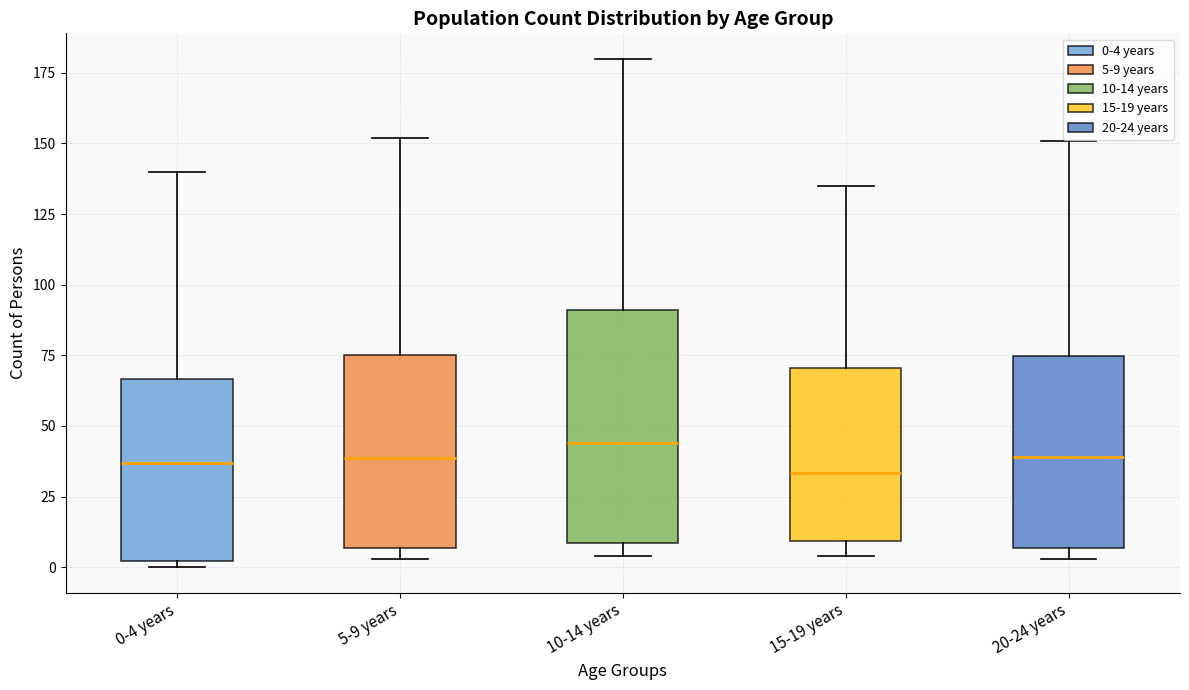

Reading left to right, read every box against the y-axis: the position of its median line, the range the box covers, and the ends of its whiskers. The values are not printed on the chart, so give them approximately, as read against the axis.

0-4 years: median 35, box 0 to 65, whiskers 0 (just below the box's lower edge) to 140
5-9 years: median 40, box 5 to 75, whiskers 5 (just below the box's lower edge) to 150
10-14 years: median 45, box 10 to 90, whiskers 5 to 180
15-19 years: median 35, box 10 to 70, whiskers 5 to 135
20-24 years: median 40, box 5 to 75, whiskers 5 (just below the box's lower edge) to 150